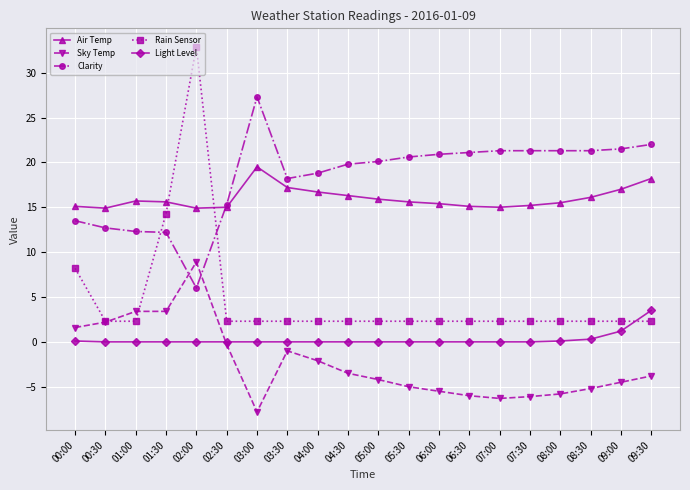

What is the value of the Clarity point at the 3rd from the left?

12.3